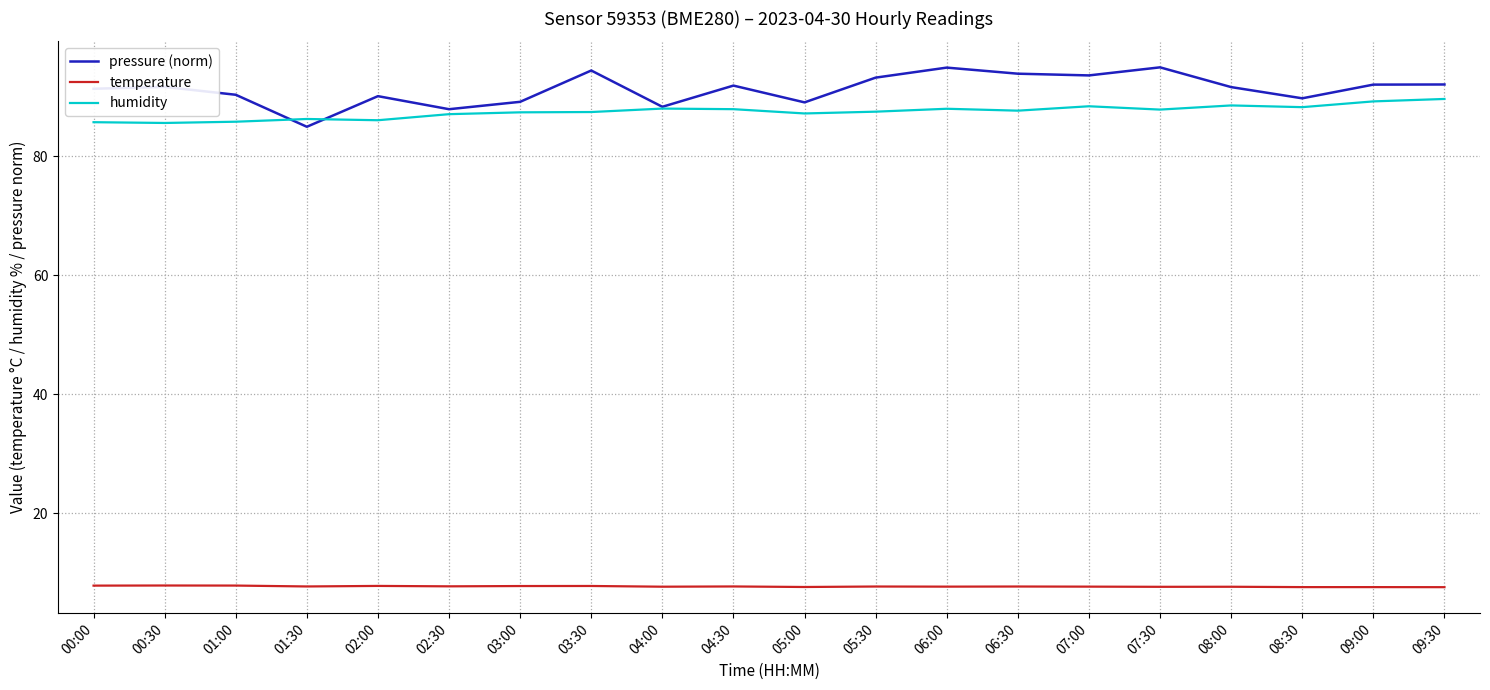

At 00:00, list the series in order from smallest to largest.

temperature, humidity, pressure (norm)